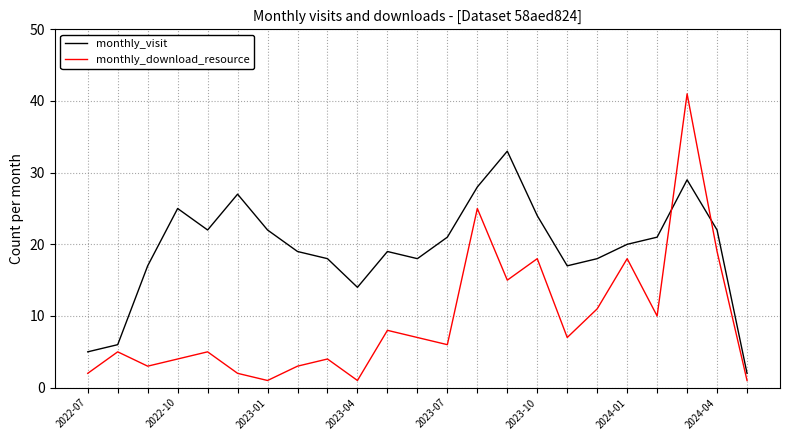

Rank the series by their average value, from highest to lowest.

monthly_visit, monthly_download_resource